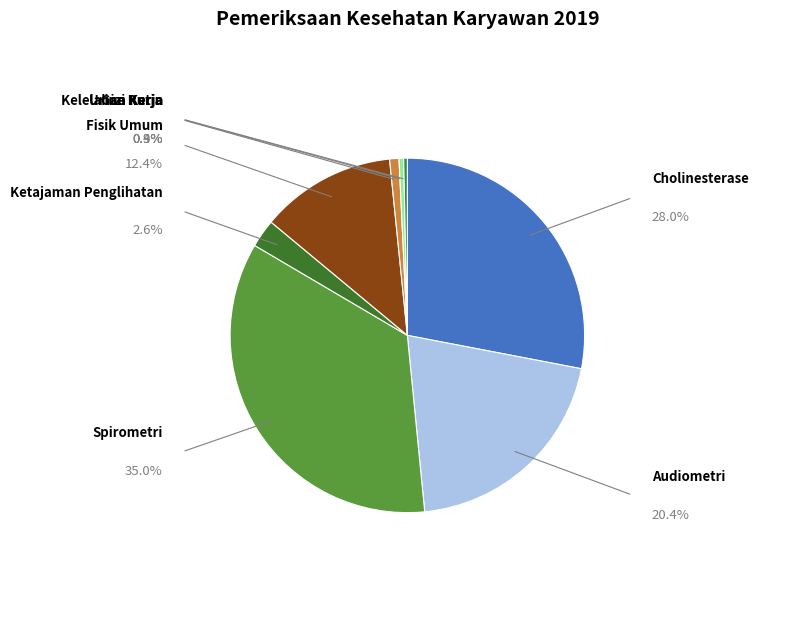

What is the change in value from Spirometri to Ketajaman Penglihatan?

-2632